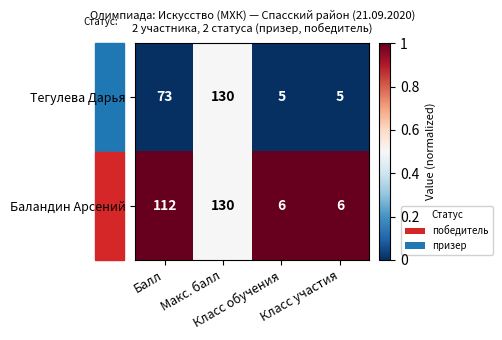

What is the difference between the maximum and second lowest values in the Тегулева Дарья series?

125